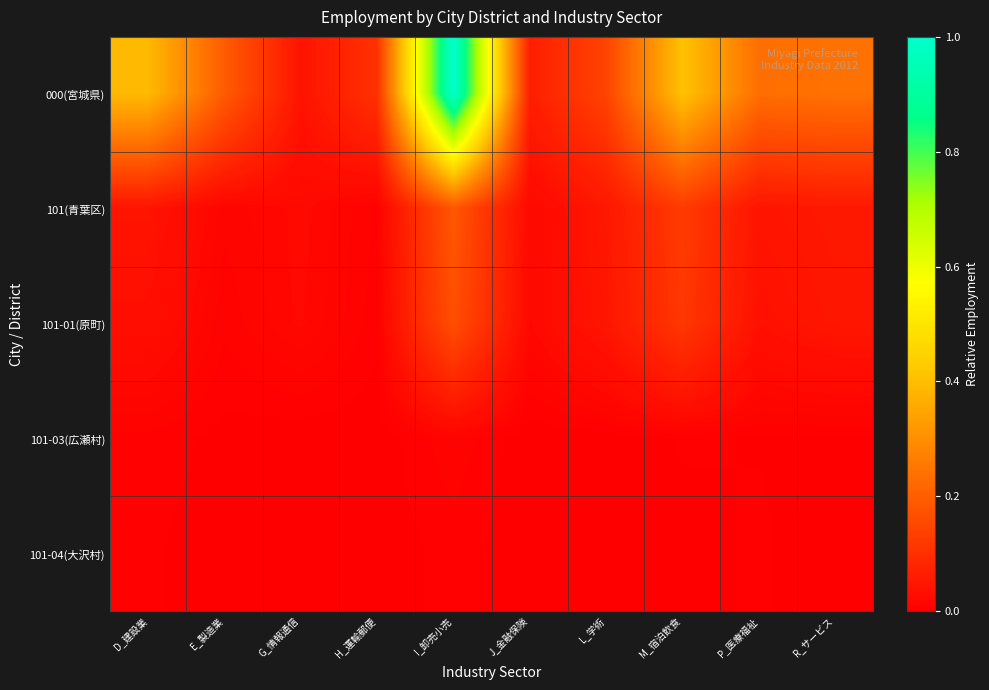

Which series changed the most between G_情報通信 and M_宿泊飲食?

000(宮城県)